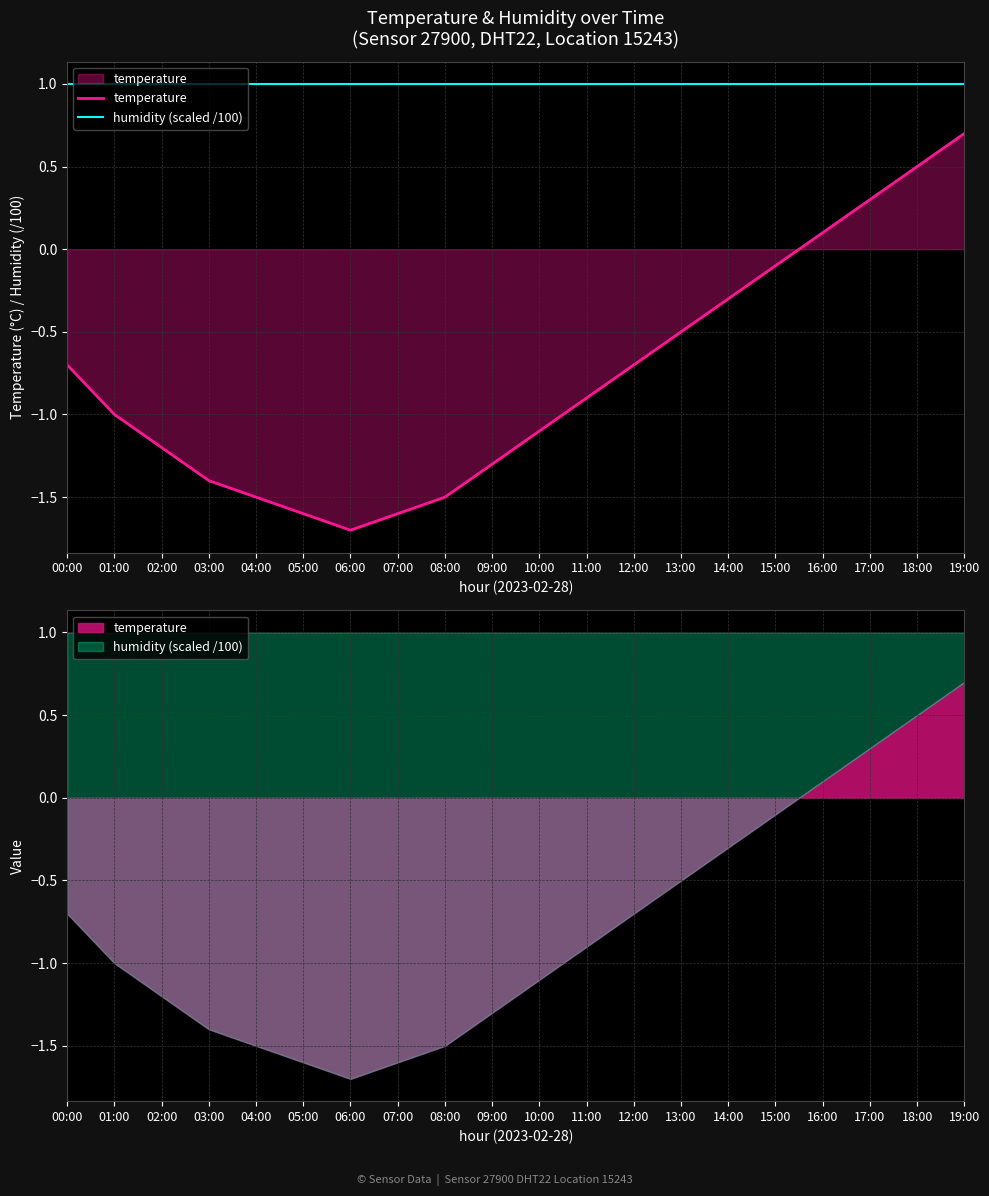

What is the value of the temperature point at the 11th from the left?

-1.1